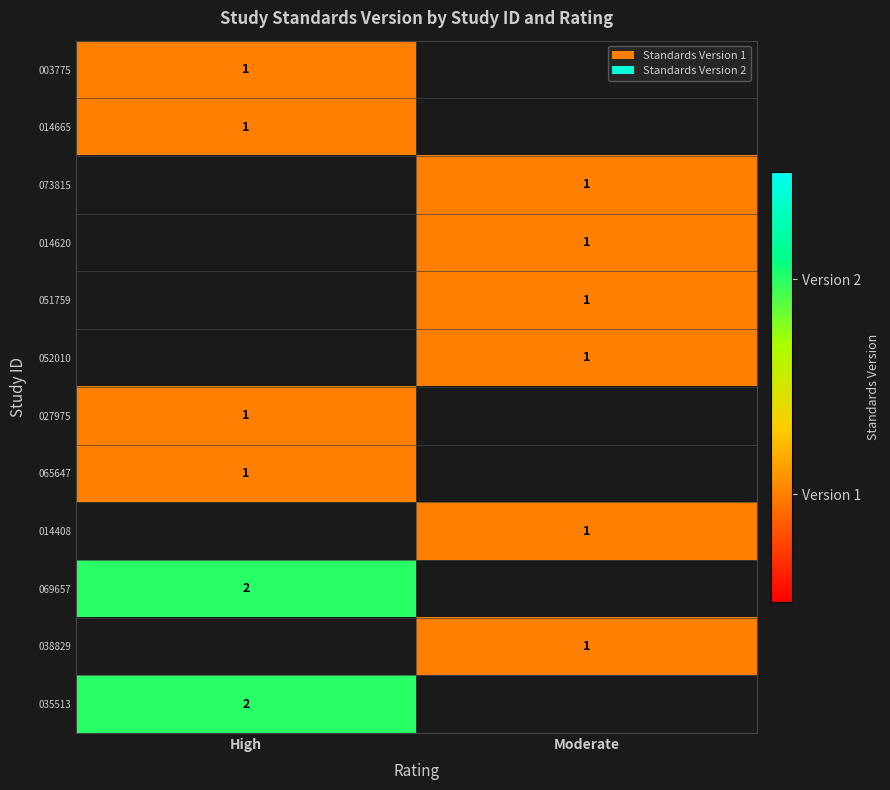

The value of 038829 at Moderate is 2. True or false?

False